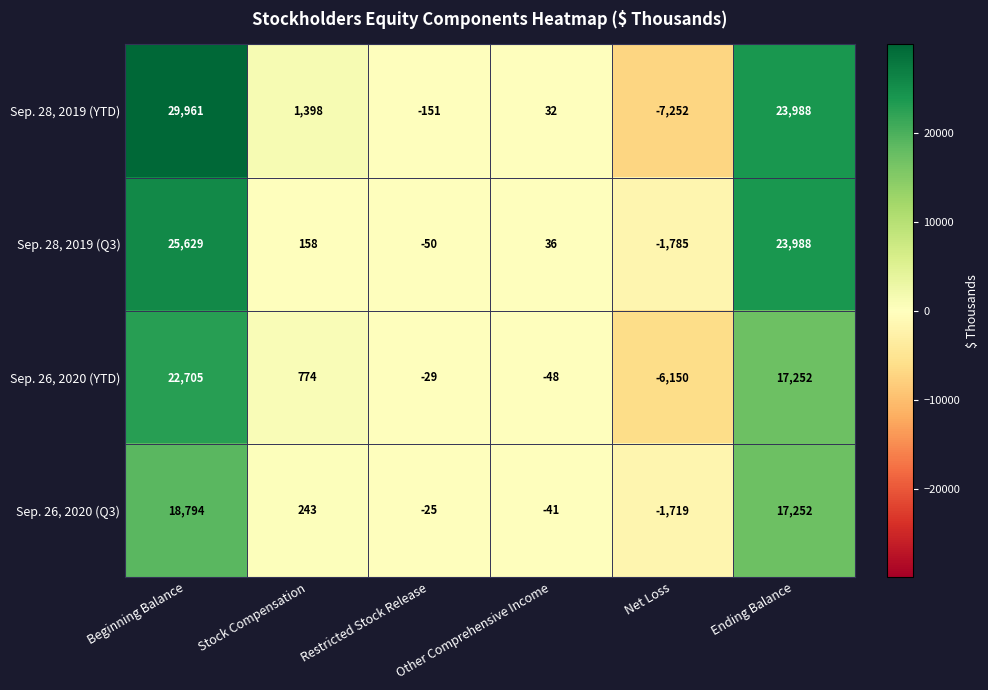

Which series changed the most between Beginning Balance and Other Comprehensive Income?

Sep. 28, 2019 (YTD)